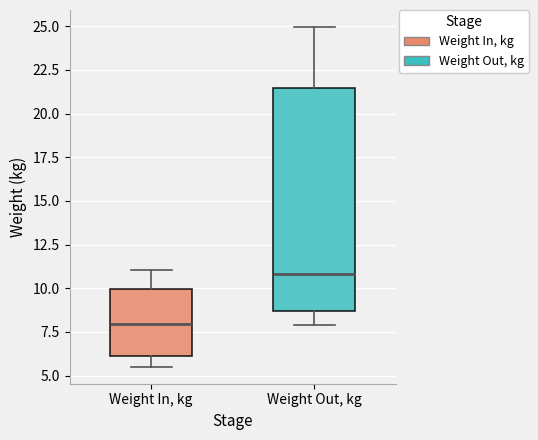

Which box's median line is the highest?

Weight Out, kg